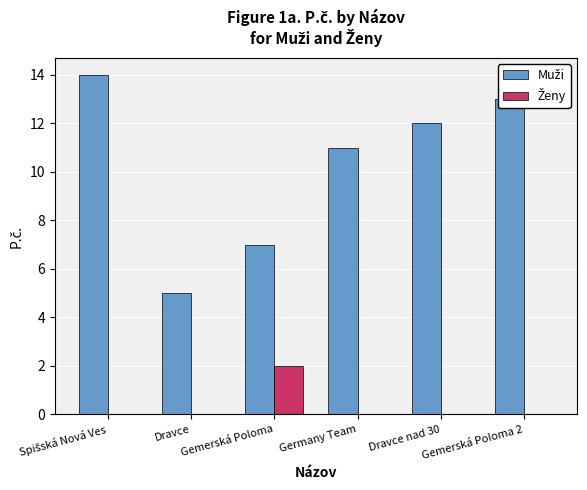

What is the total value across all series at Germany Team?

11